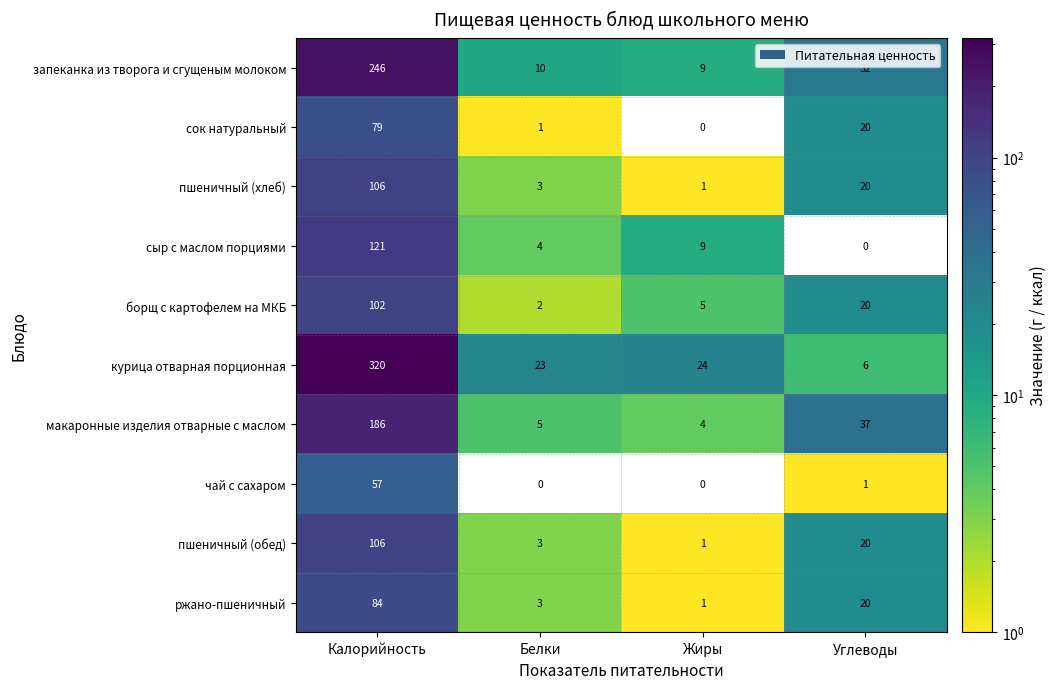

Which series has the largest total across all categories?

курица отварная порционная